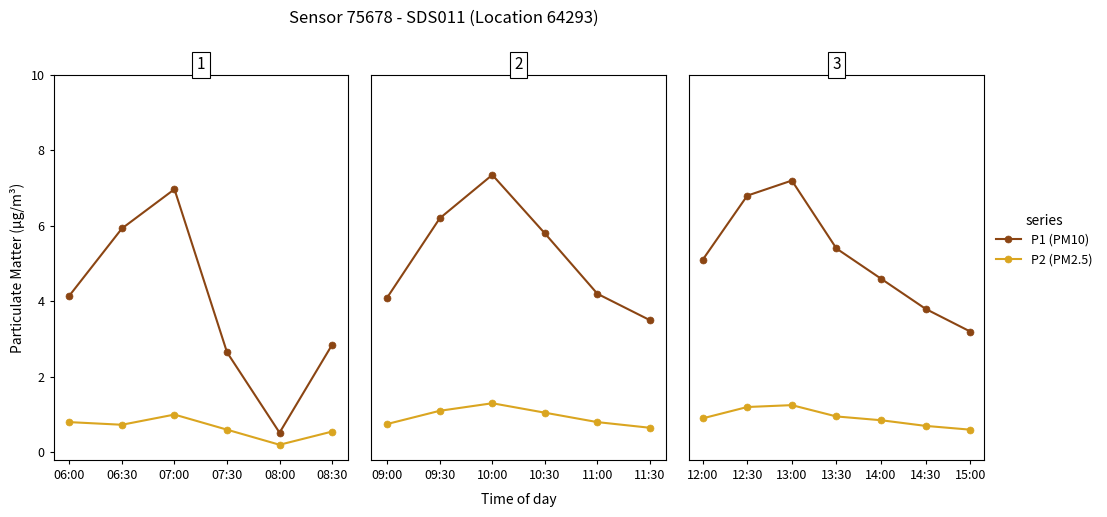

The P2 series shows 1.4 at 12:00. True or false?

False